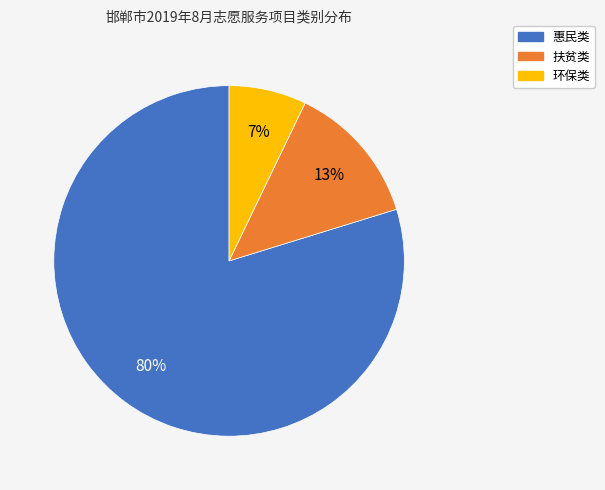

To the nearest percent, what percentage of the pie is 惠民类?

80%